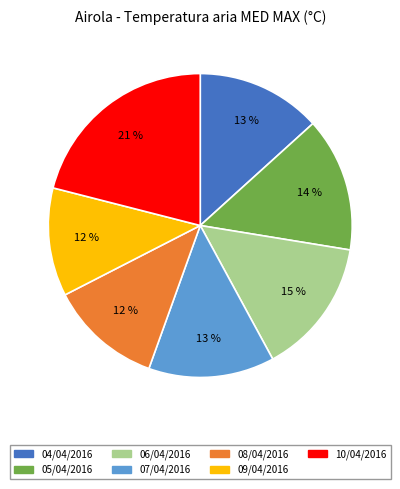

True or false: 05/04/2016 accounts for 14% of the total.

True